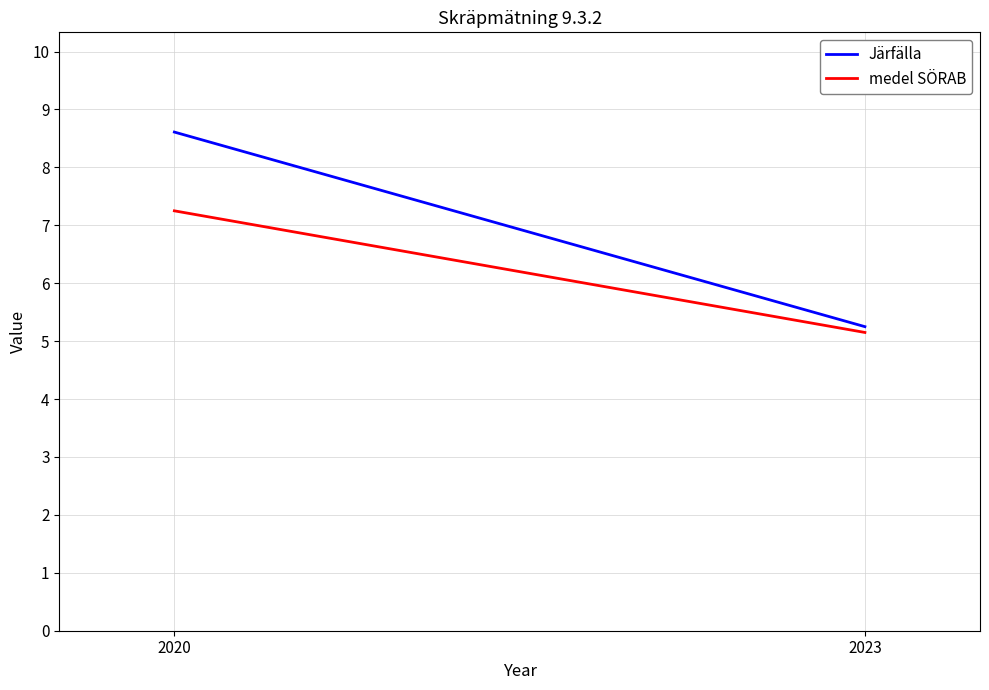

Is the value of Järfälla at 2020 greater than the value of medel SÖRAB at 2020?

Yes